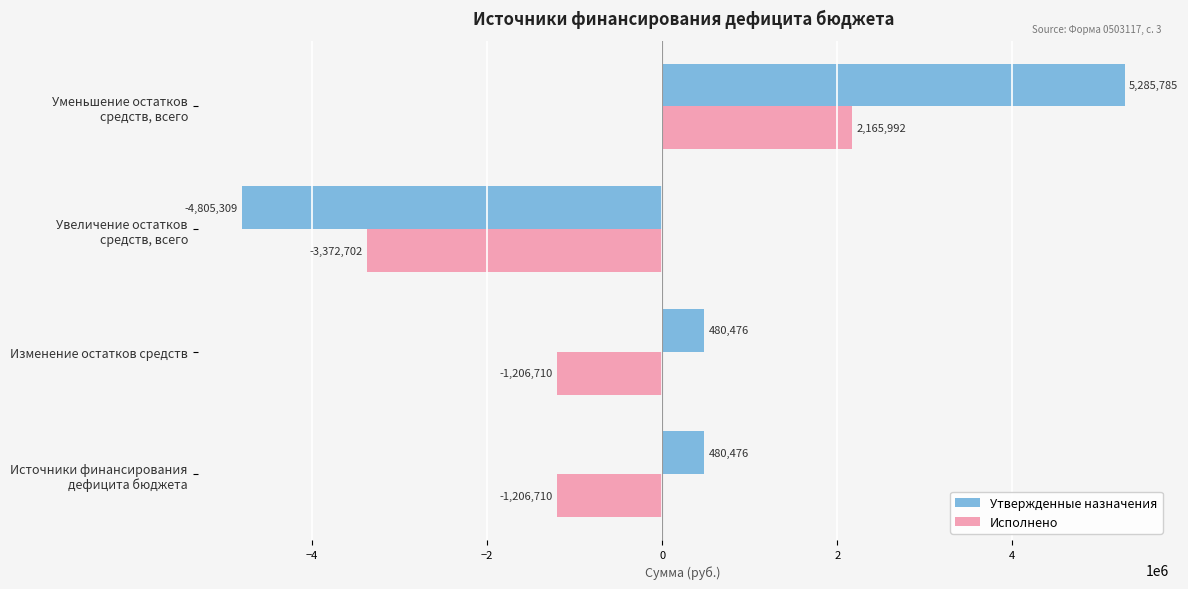

What are all the series names shown in the legend?

Утвержденные назначения, Исполнено